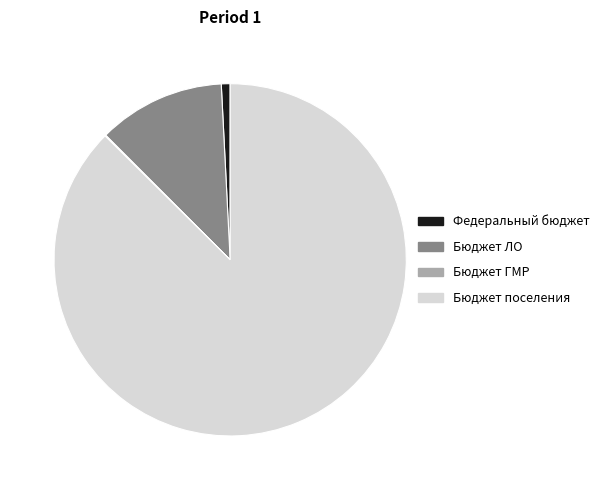

What is the largest slice in the pie chart?

Бюджет поселения